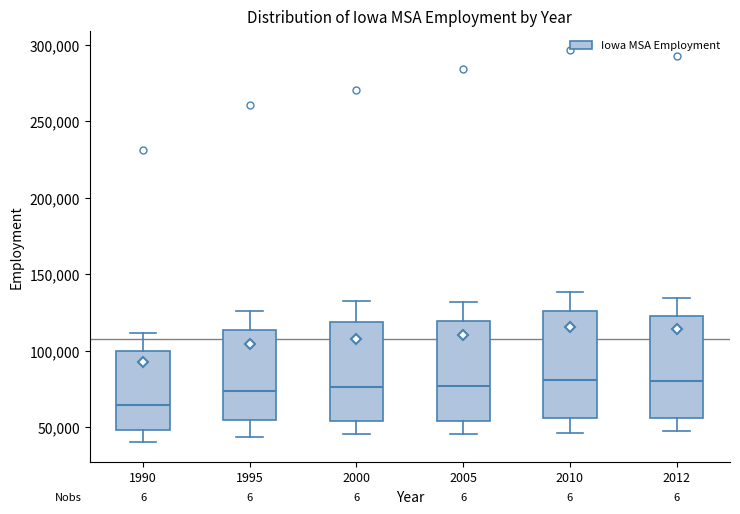

Which box has the lowest median line?

1990